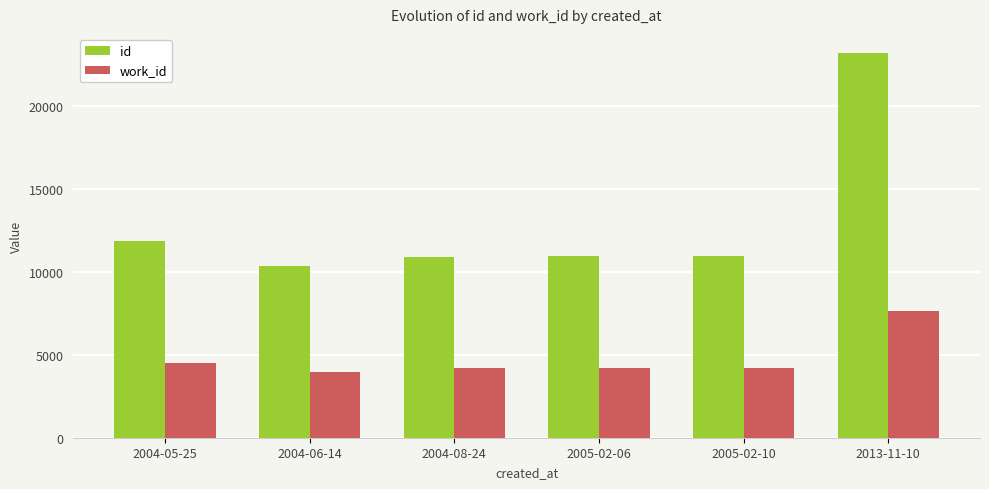

How many bars are there in total?

12